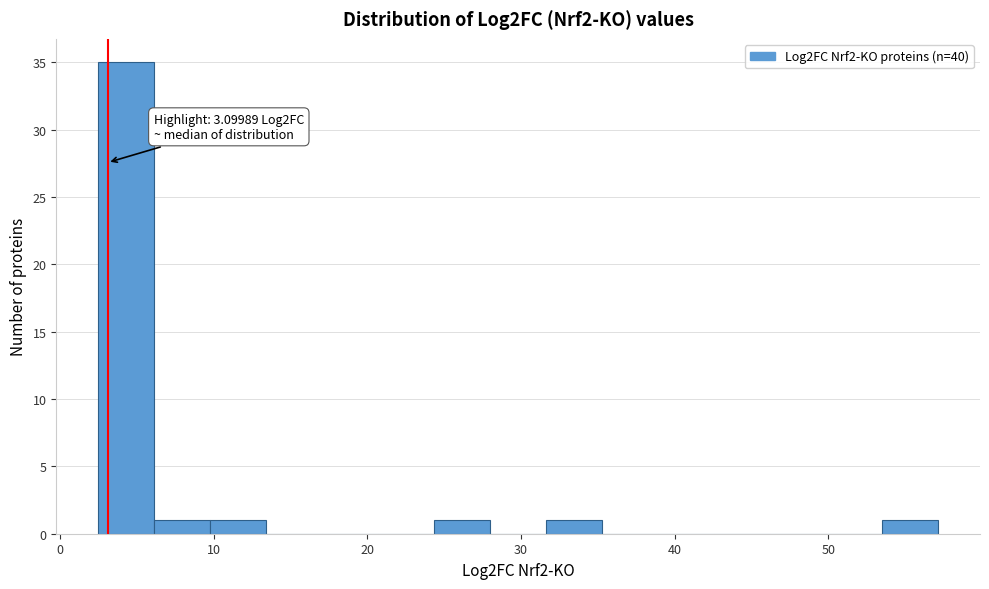

Read against the x-axis, roughly where is the centre of the tallest bar?

4